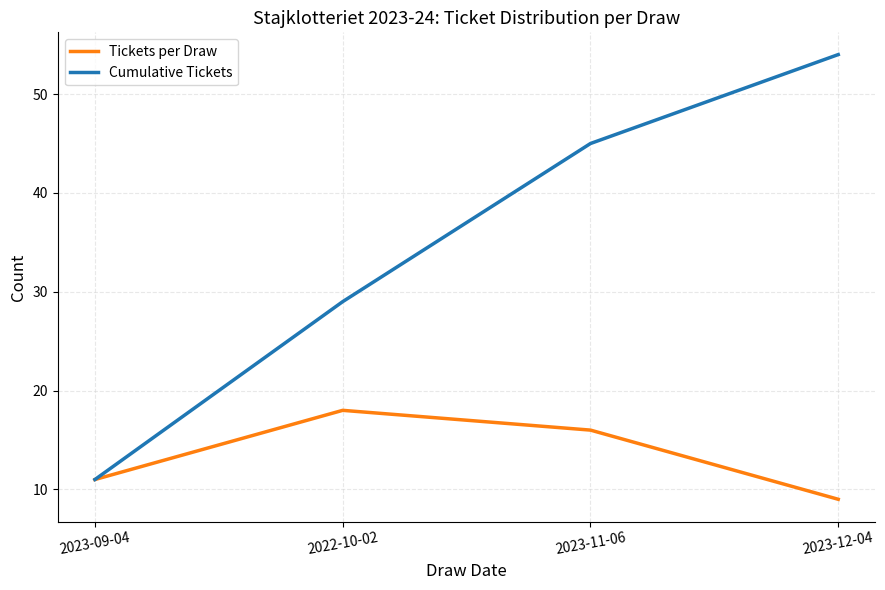

What is the sum of the Tickets per Draw values at 2023-11-06 and 2022-10-02?

34